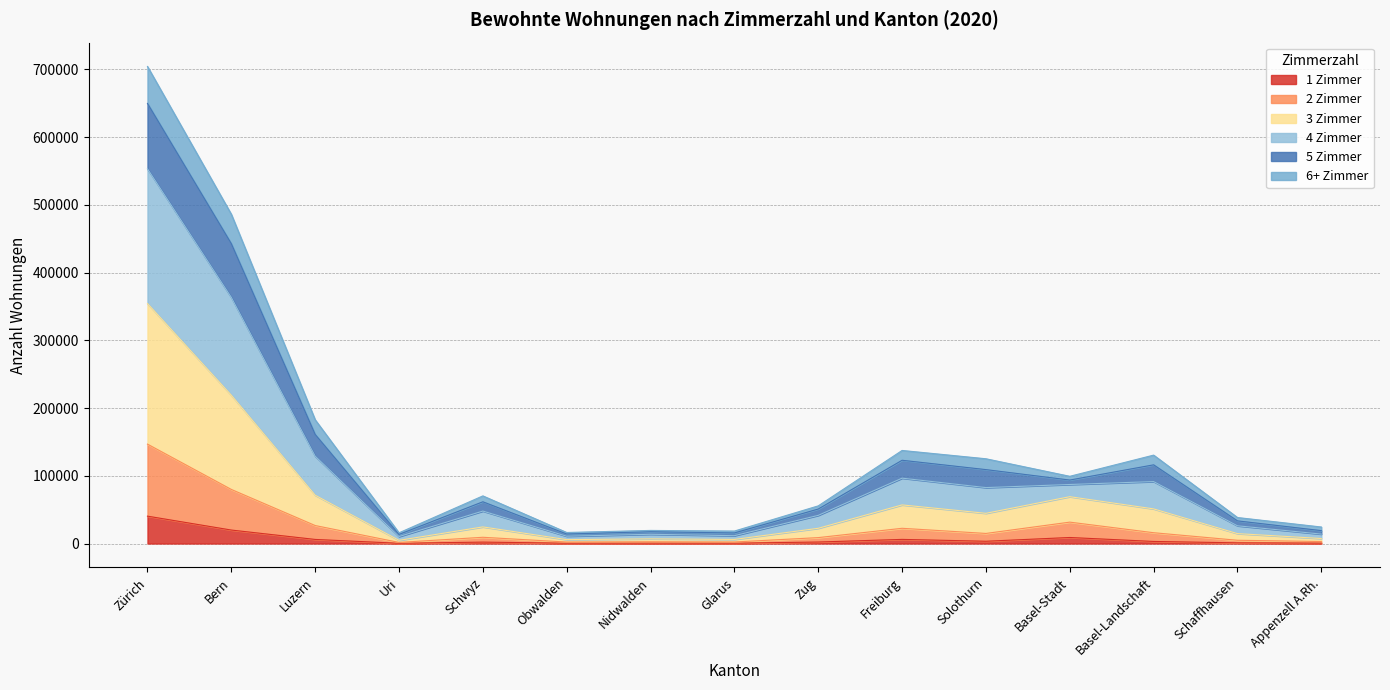

At how many categories does at least one series exceed 498327?

1